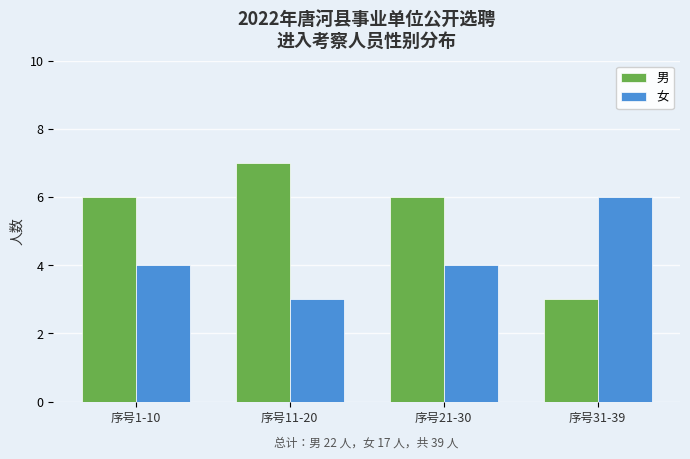

Reading right to left, extract all data points from this chart.

男: 序号31-39=3	序号21-30=6	序号11-20=7	序号1-10=6
女: 序号31-39=6	序号21-30=4	序号11-20=3	序号1-10=4